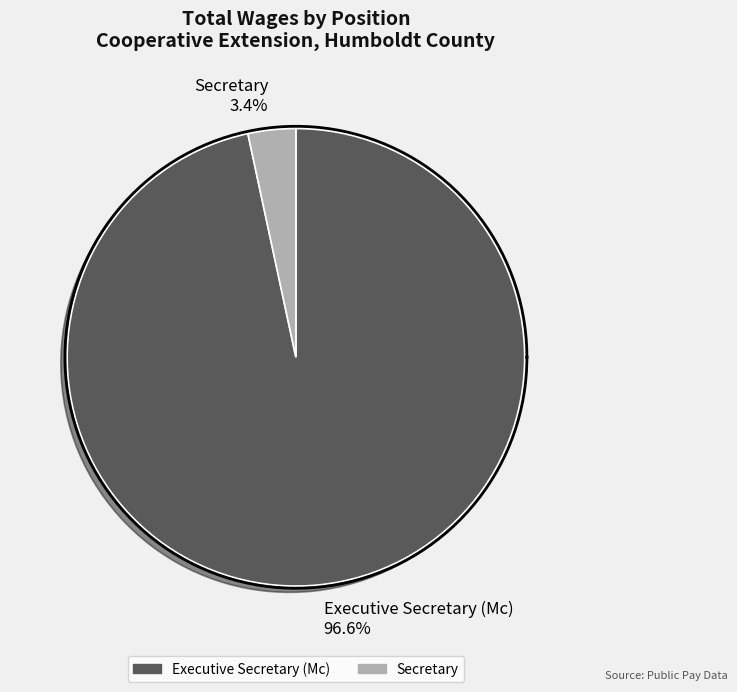

What percentage is the Executive Secretary (Mc) slice, to the nearest percent?

97%